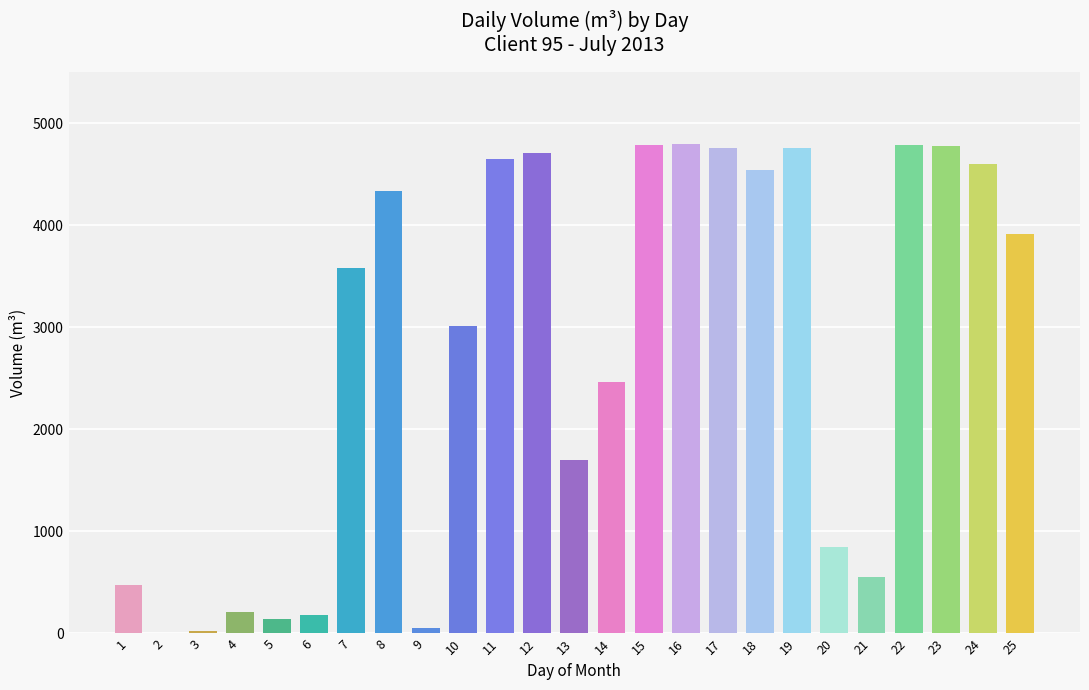

How many series are shown in this chart?

1